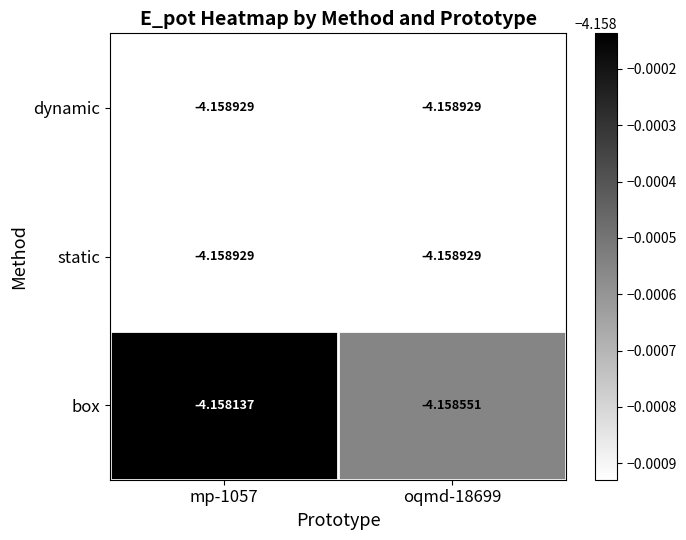

Between mp-1057 and oqmd-18699, which series saw the biggest shift?

box